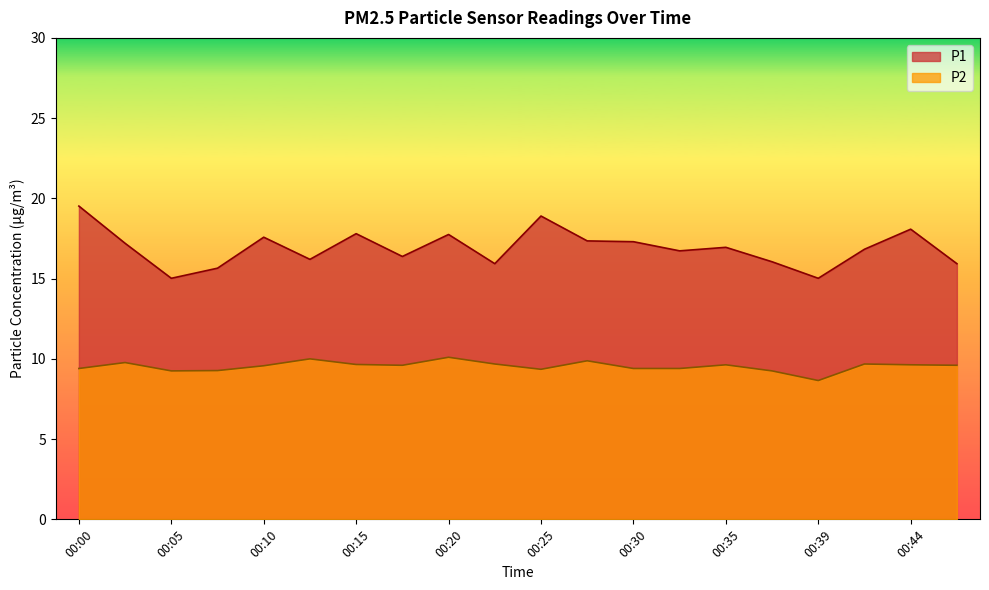

Is the value of P1 at 00:03 greater than the value of P2 at 00:37?

Yes